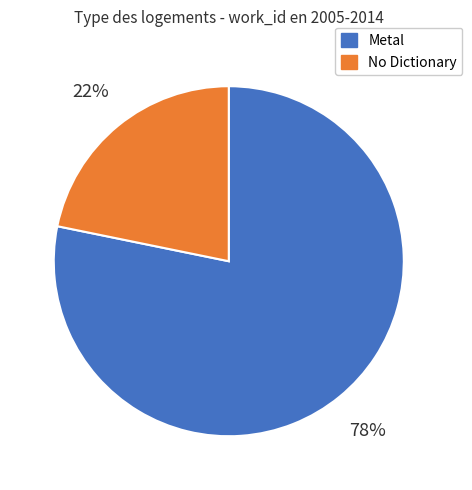

To the nearest percent, what is the average slice percentage?

50%